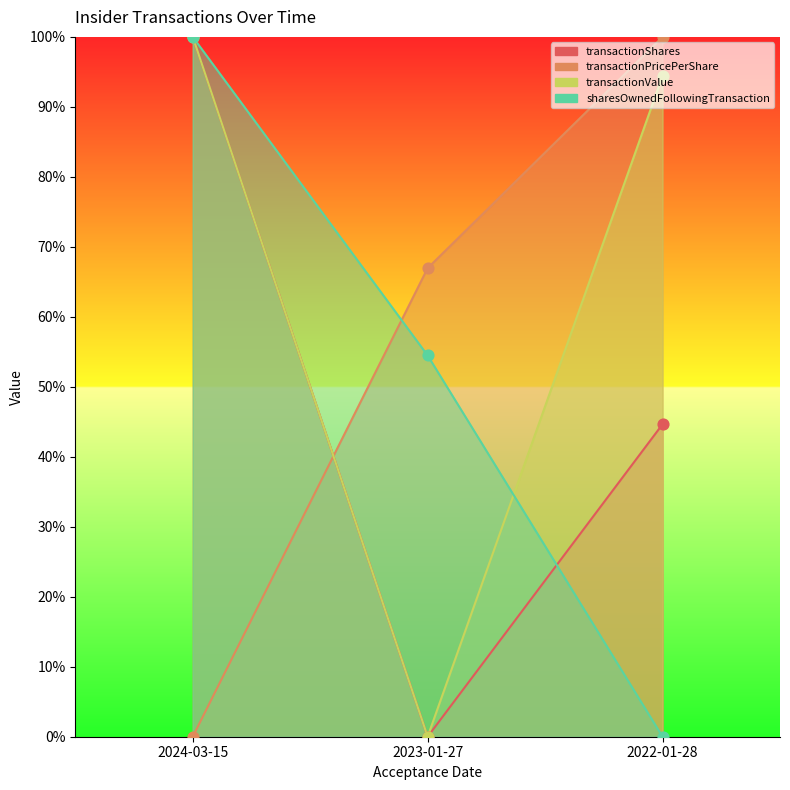

Which series contains the highest Y value?

transactionShares